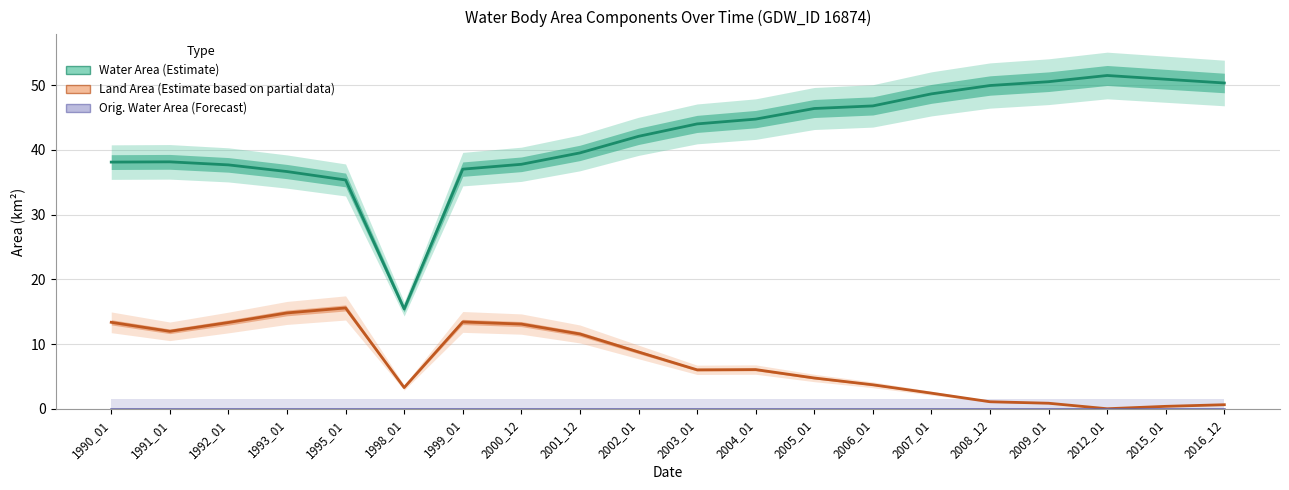

List the series in order of their peak value, highest first.

Water Area (Estimate), Land Area (Estimate based on partial data), Orig. Water Area (Forecast)